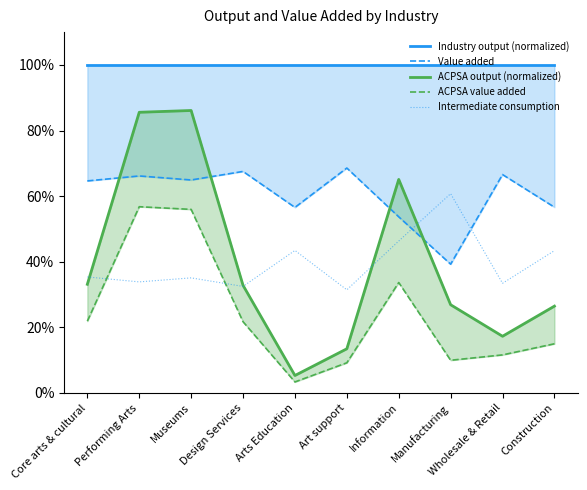

True or false: Industry output (normalized) and ACPSA output (normalized) intersect in this chart.

False